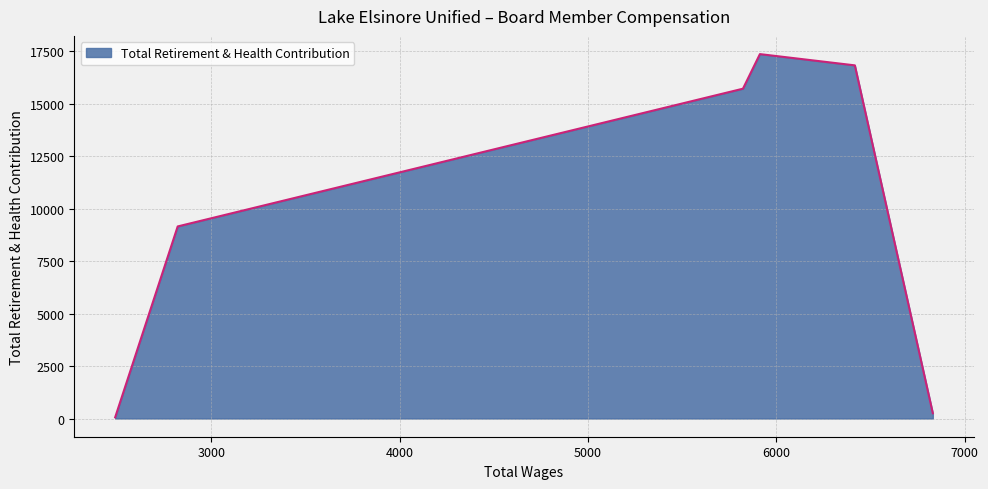

What is the difference between the values at 2489.0 and 5822.0?

15653